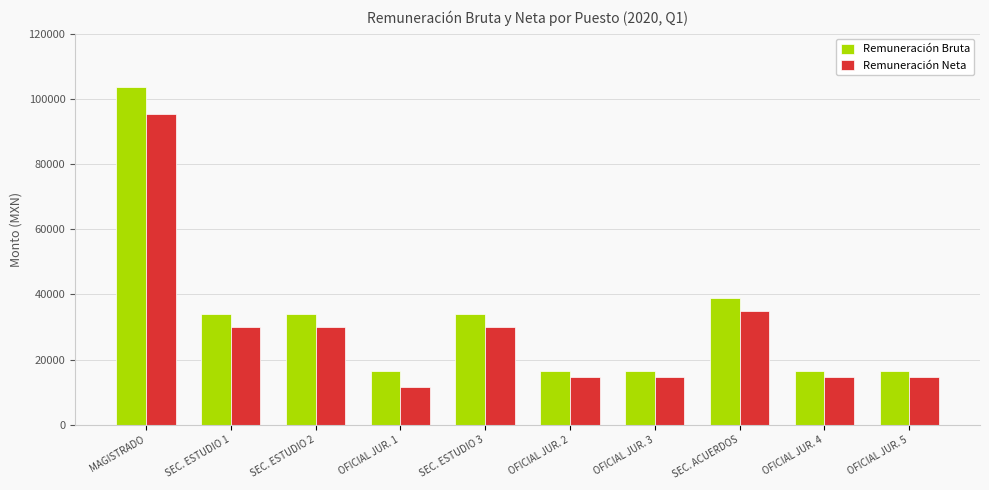

Reading right to left, extract all data points from this chart.

Remuneración Bruta: 16590.1	16590.1	38978.5	16590.1	16590.1	33980.0	16590.1	33980.0	33980.0	103697.6
Remuneración Neta: 14545.1	14545.1	34930.1	14545.1	14545.1	30063.6	11540.3	30063.6	30063.6	95310.7